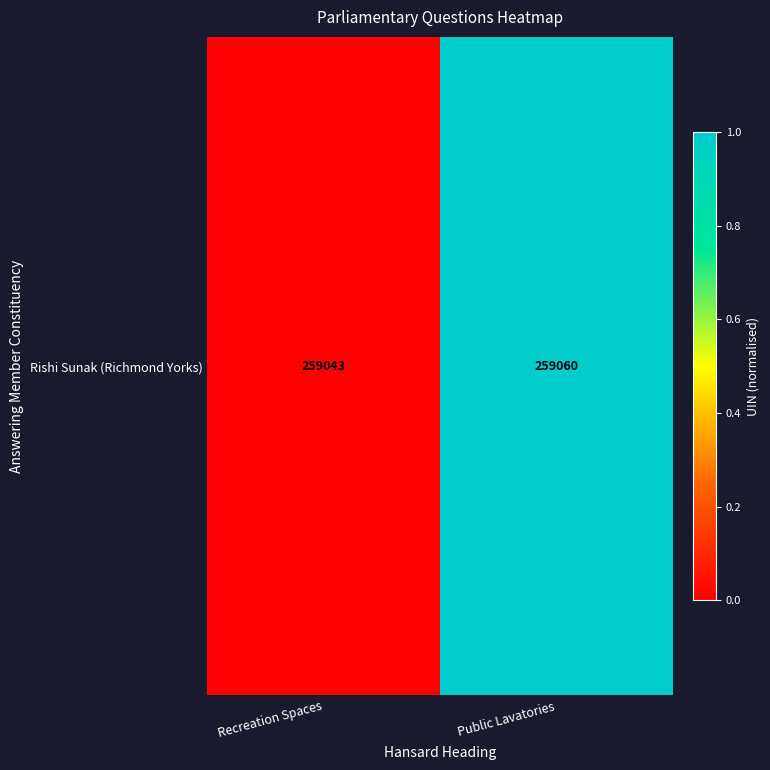

Rank the categories by value from lowest to highest.

Recreation Spaces, Public Lavatories